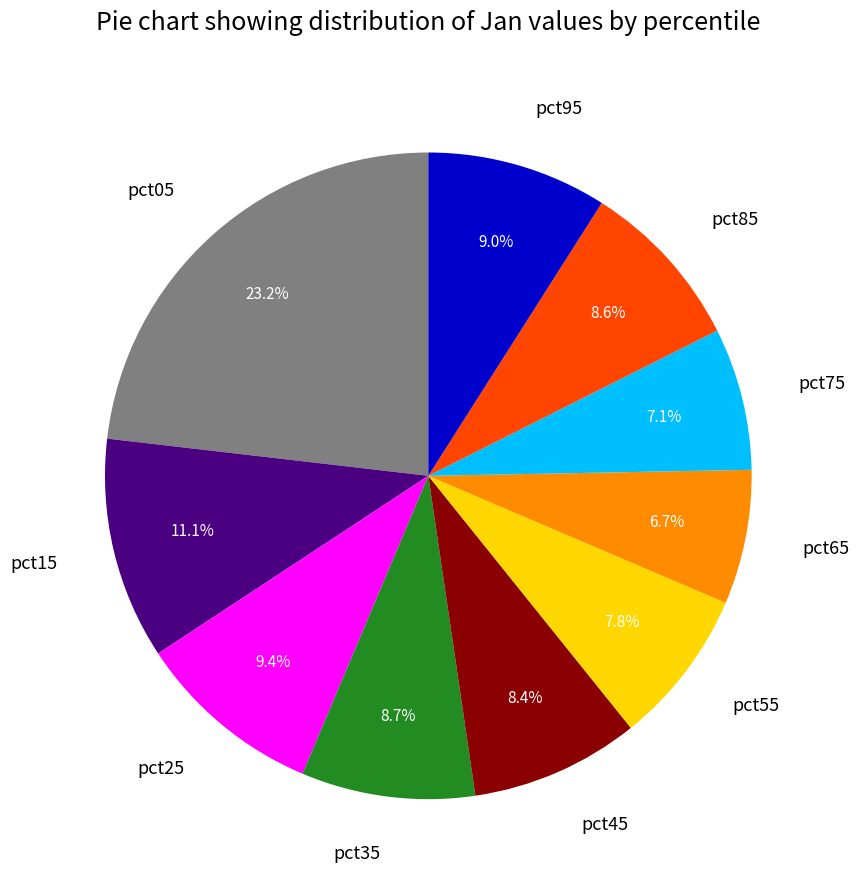

To the nearest percent, what percentage of the pie is pct25?

9%